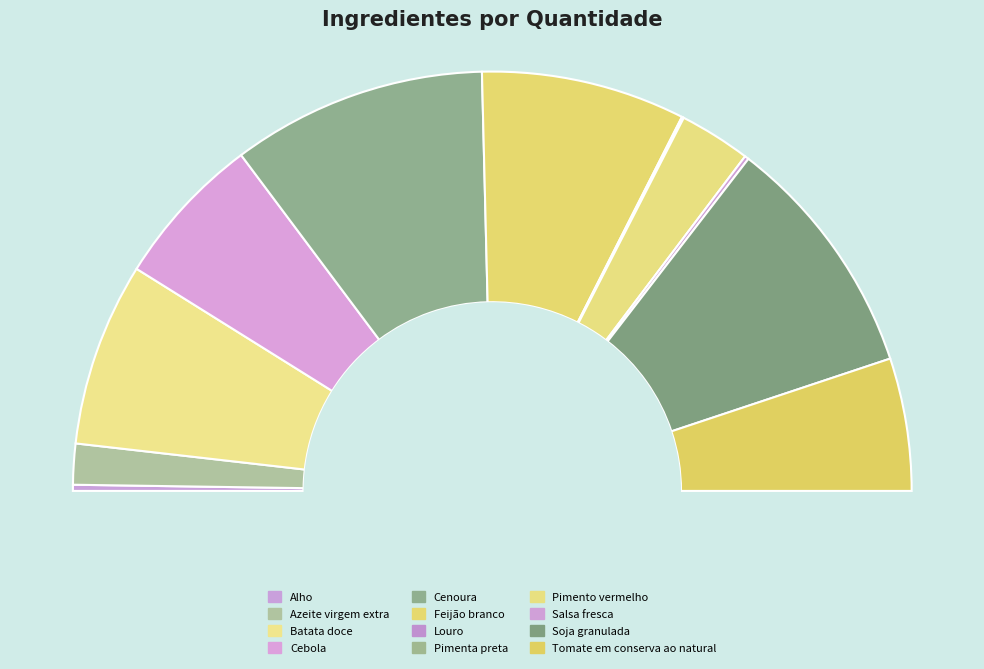

Combined, do Salsa fresca and Cebola account for over 50%?

No